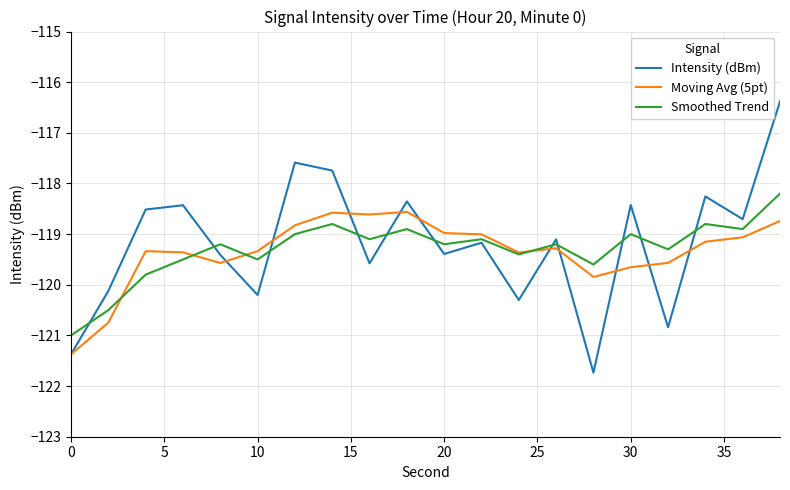

In Smoothed Trend, how many points are higher than both neighbors (excluding endpoints)?

7